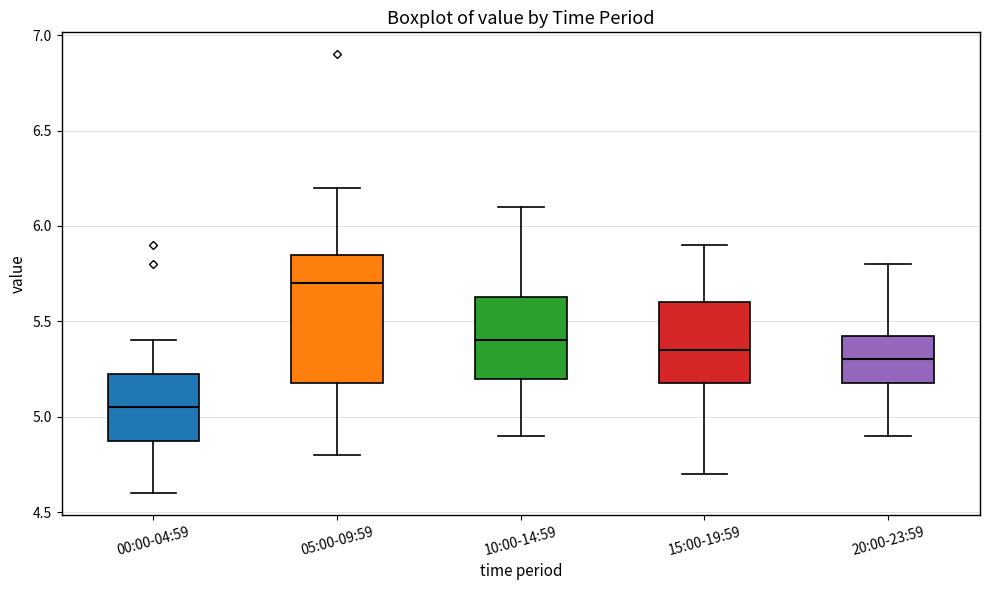

Reading left to right, read every box against the y-axis: the position of its median line, the range the box covers, and the ends of its whiskers. The values are not printed on the chart, so give them approximately, as read against the axis.

00:00-04:59: median 5.05, box 4.90 to 5.25, whiskers 4.60 to 5.40
05:00-09:59: median 5.70, box 5.20 to 5.85, whiskers 4.80 to 6.20
10:00-14:59: median 5.40, box 5.20 to 5.65, whiskers 4.90 to 6.10
15:00-19:59: median 5.35, box 5.20 to 5.60, whiskers 4.70 to 5.90
20:00-23:59: median 5.30, box 5.20 to 5.45, whiskers 4.90 to 5.80